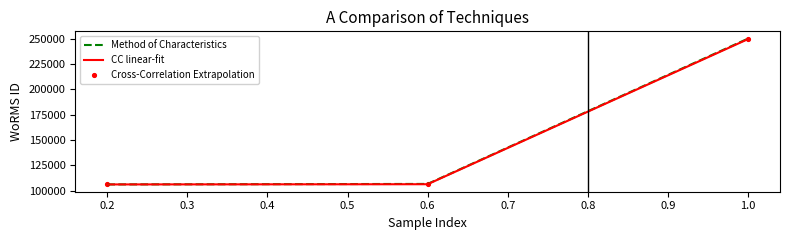

Which series reaches the maximum Y coordinate?

Method of Characteristics